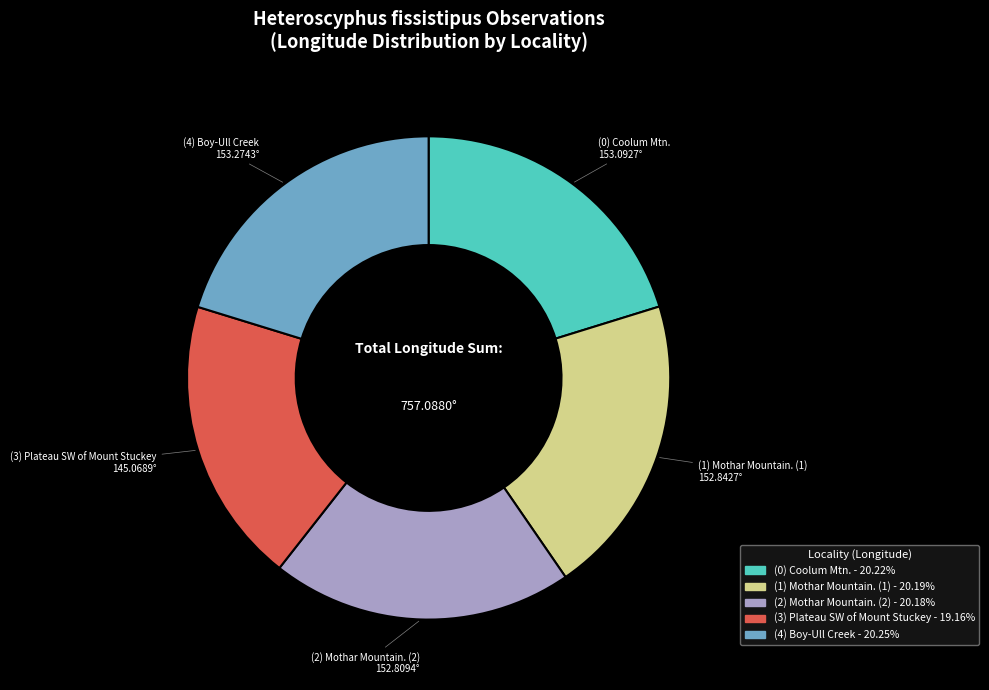

Is there a majority slice in this chart?

No